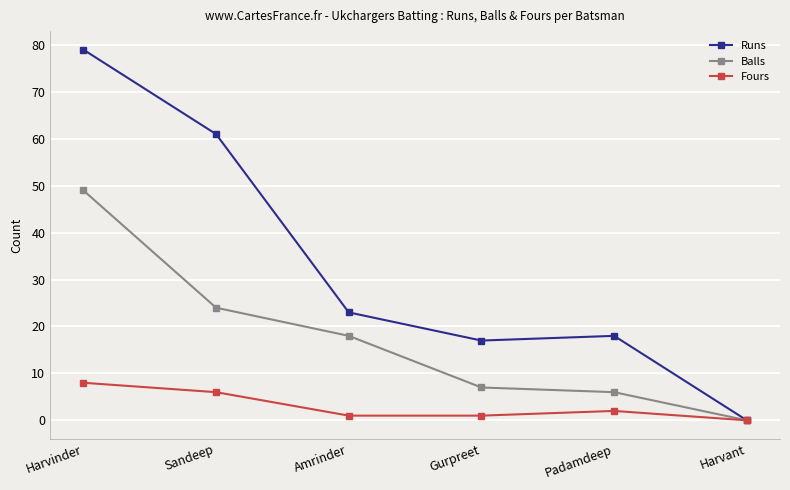

At which label does Balls reach its peak?

Harvinder